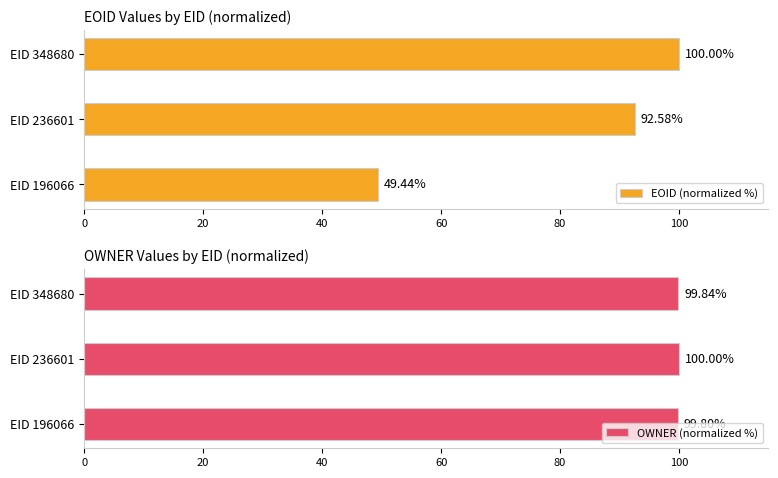

Reading right to left, transcribe all the data shown in this chart.

EOID (normalized %): 100.0	92.6	49.4
OWNER (normalized %): 99.8	100.0	99.8